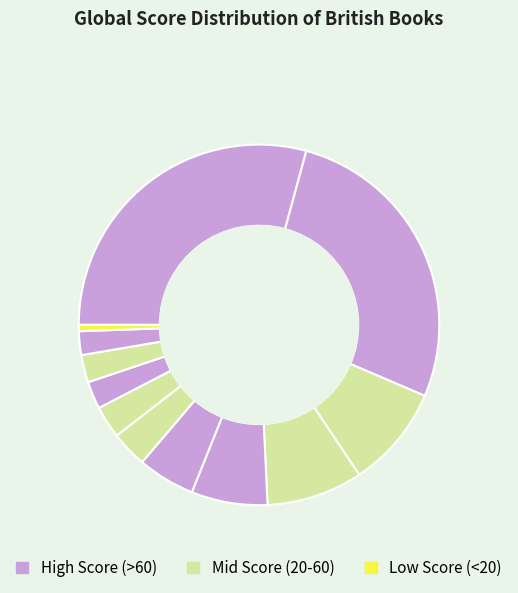

To the nearest percent, what is the difference between the largest and smallest slice percentages?

29%